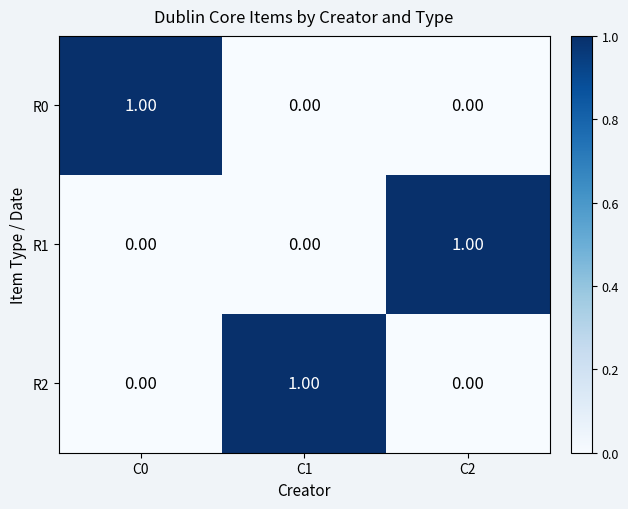

At how many categories does at least one series exceed 0?

3